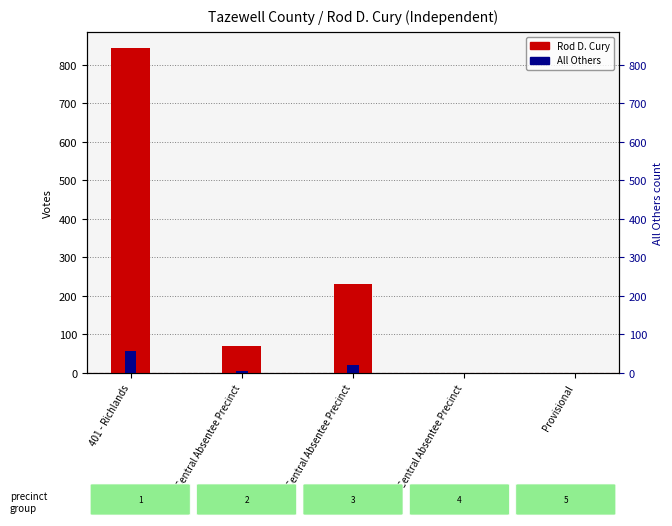

Which series changed the most between 401 - Richlands and ##ev - Central Absentee Precinct?

Rod D. Cury